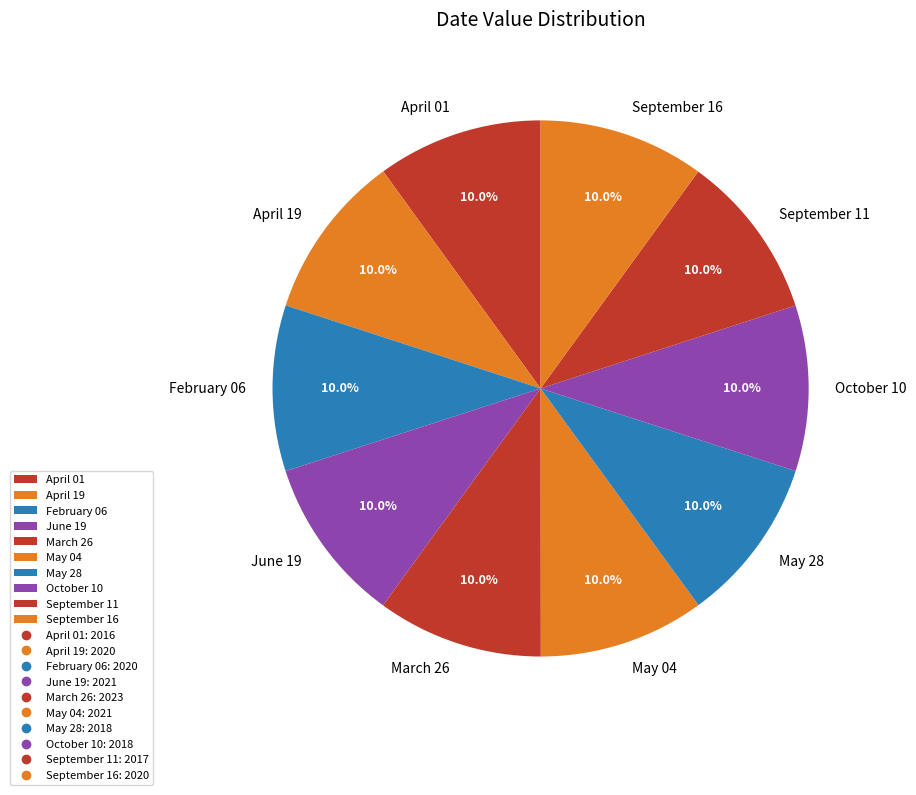

How many slices are in this pie chart?

10